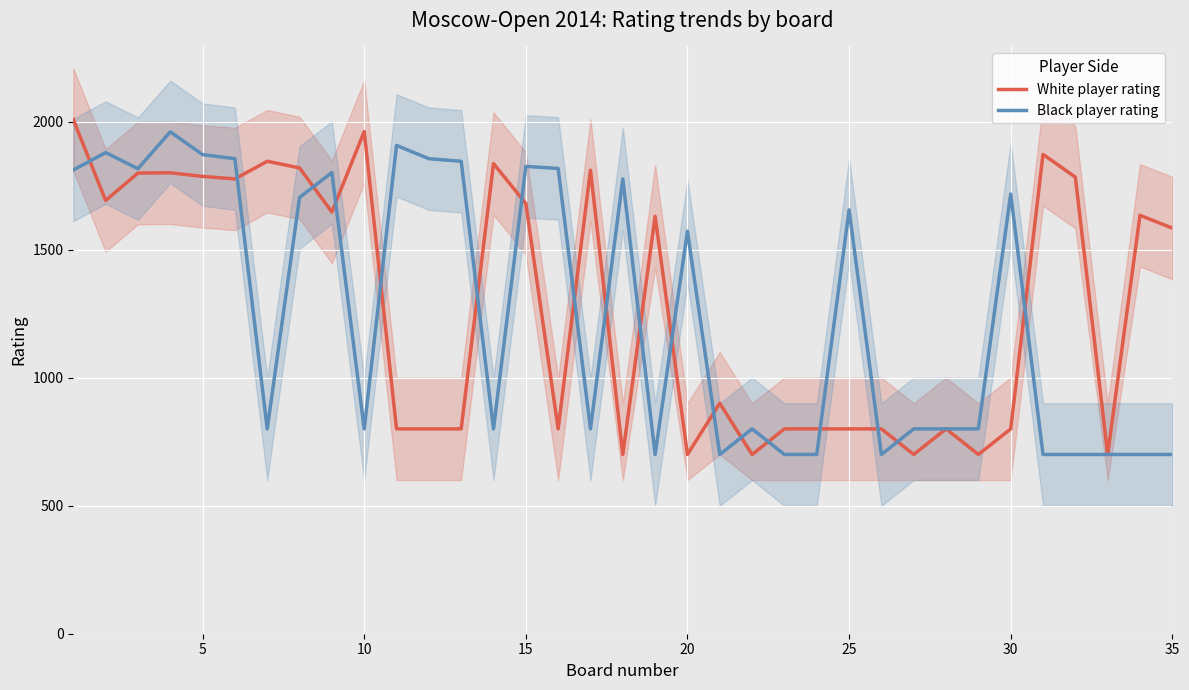

After their last crossing, which series has the higher values: Black player rating or White player rating?

White player rating